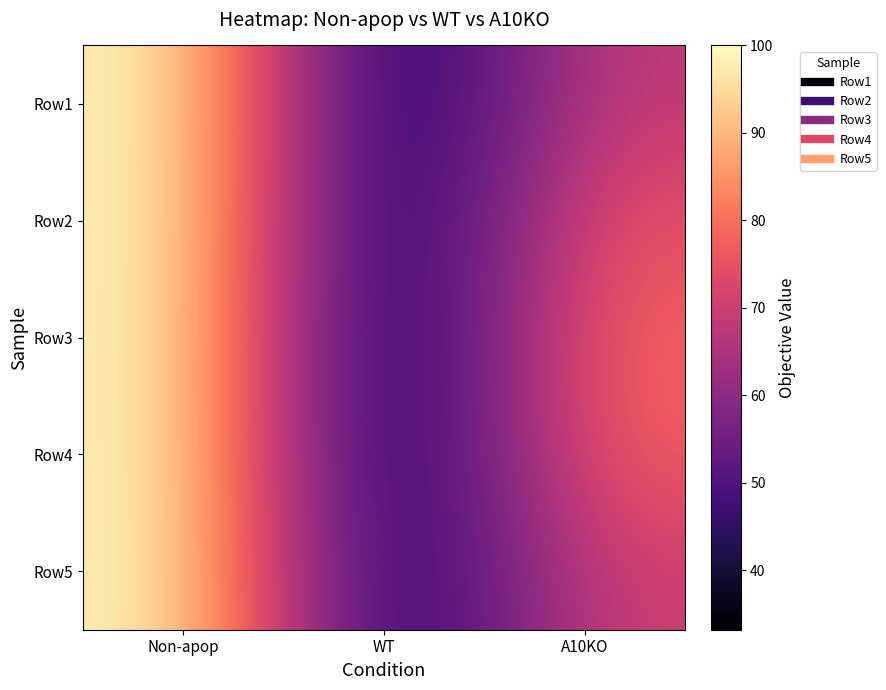

At which category is the sum across all series the highest?

Non-apop